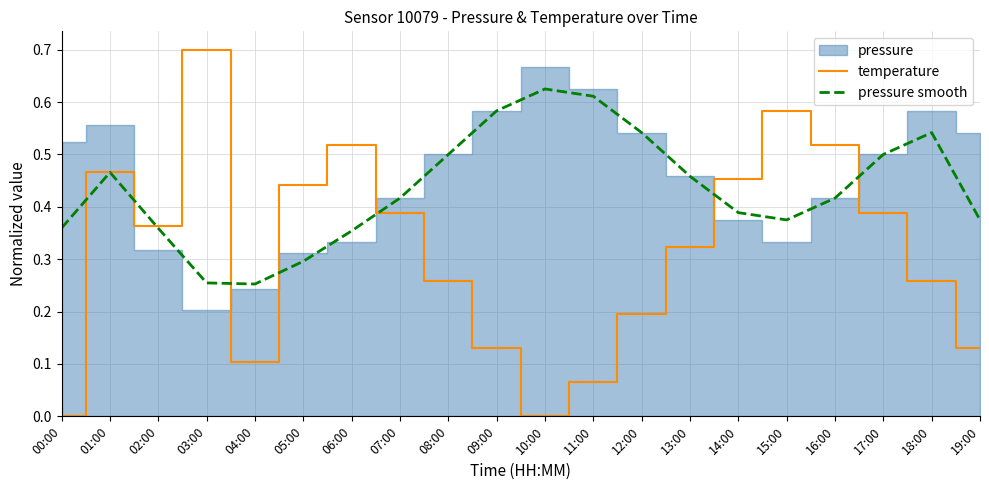

Which series has the widest spread of values?

temperature